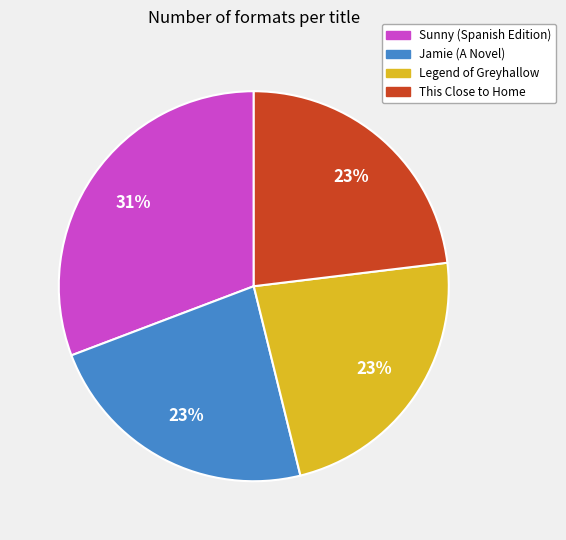

True or false: Legend of Greyhallow accounts for 36% of the total.

False